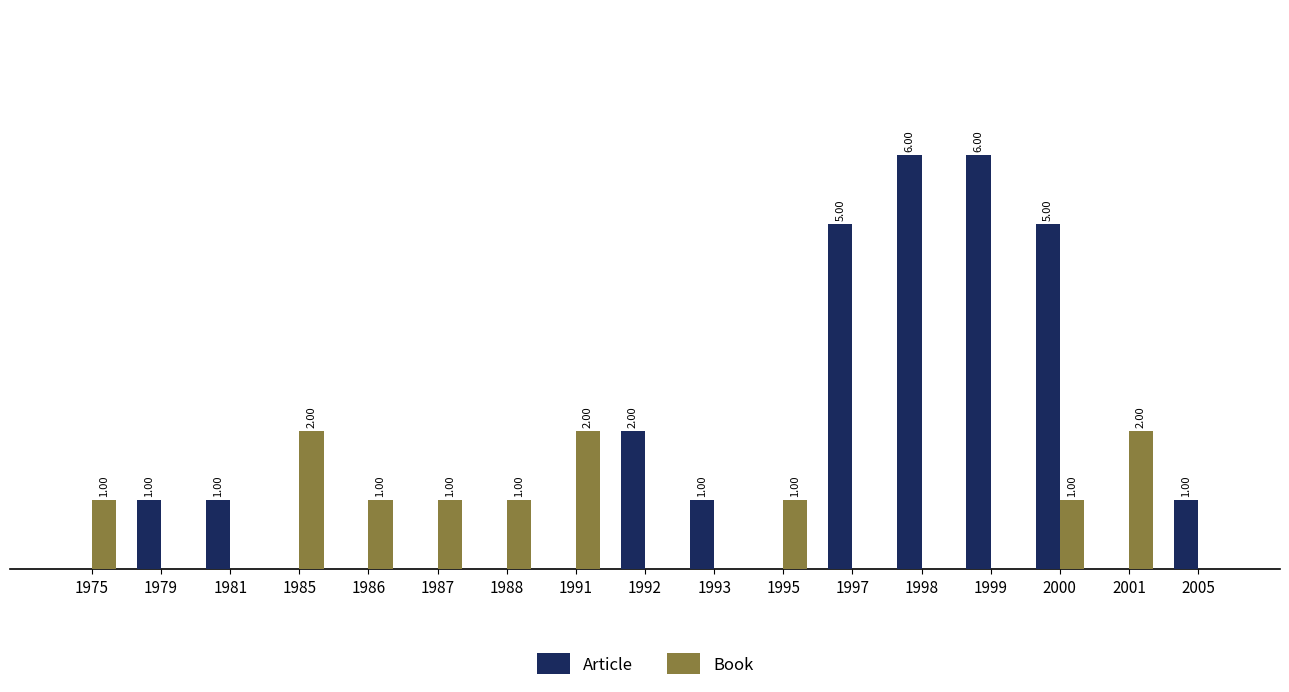

Between 1995 and 1998, which series saw the biggest shift?

Article